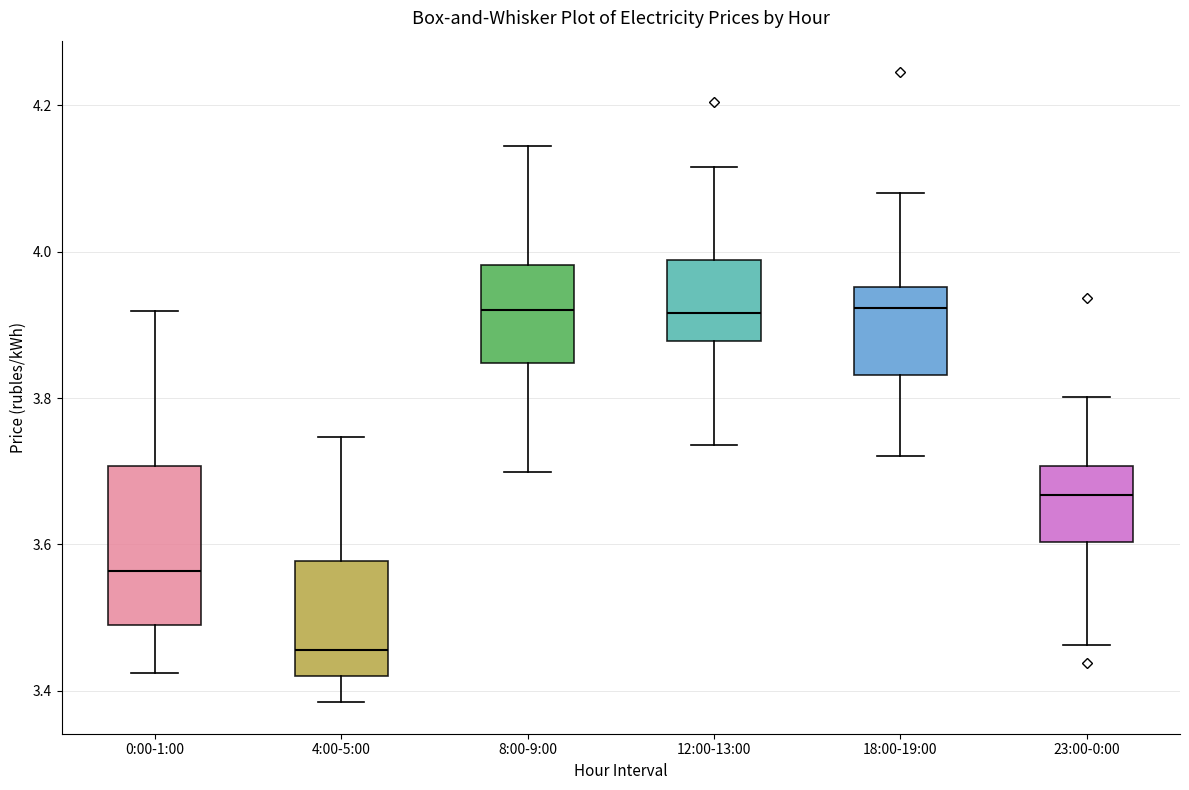

Reading left to right, transcribe this box plot: for each box, give where its median line is, the range the box spans, and where its two whiskers end, as read against the y-axis. The values are not printed on the chart, so give them approximately, as read against the axis.

0:00-1:00: median 3.56, box 3.48 to 3.70, whiskers 3.42 to 3.92
4:00-5:00: median 3.46, box 3.42 to 3.58, whiskers 3.38 to 3.74
8:00-9:00: median 3.92, box 3.84 to 3.98, whiskers 3.70 to 4.14
12:00-13:00: median 3.92, box 3.88 to 3.98, whiskers 3.74 to 4.12
18:00-19:00: median 3.92, box 3.84 to 3.96, whiskers 3.72 to 4.08
23:00-0:00: median 3.66, box 3.60 to 3.70, whiskers 3.46 to 3.80